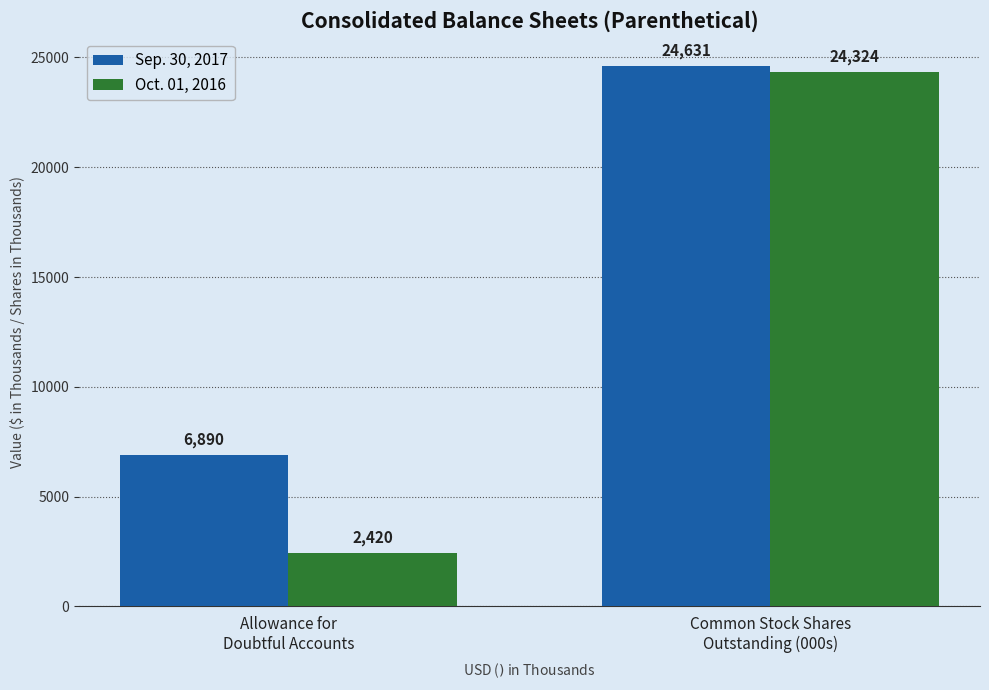

How many bars are there in total?

4